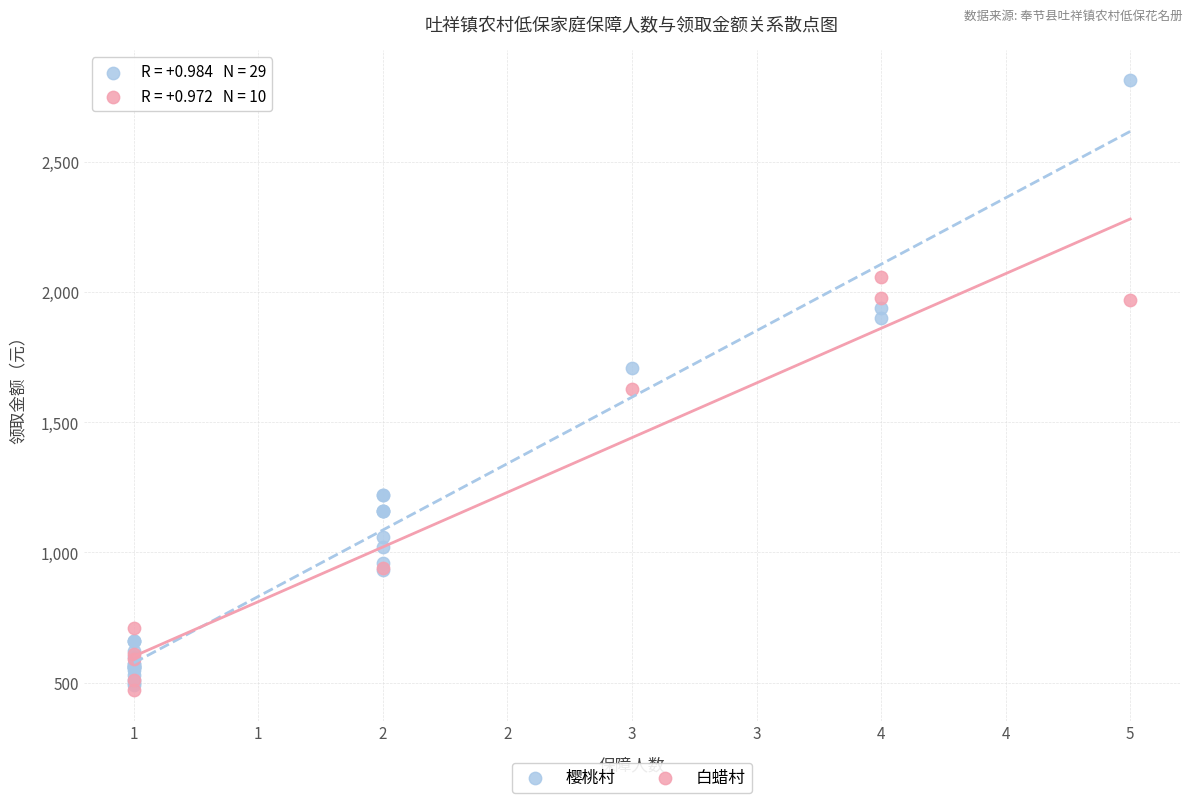

Which series contains the highest Y value?

樱桃村